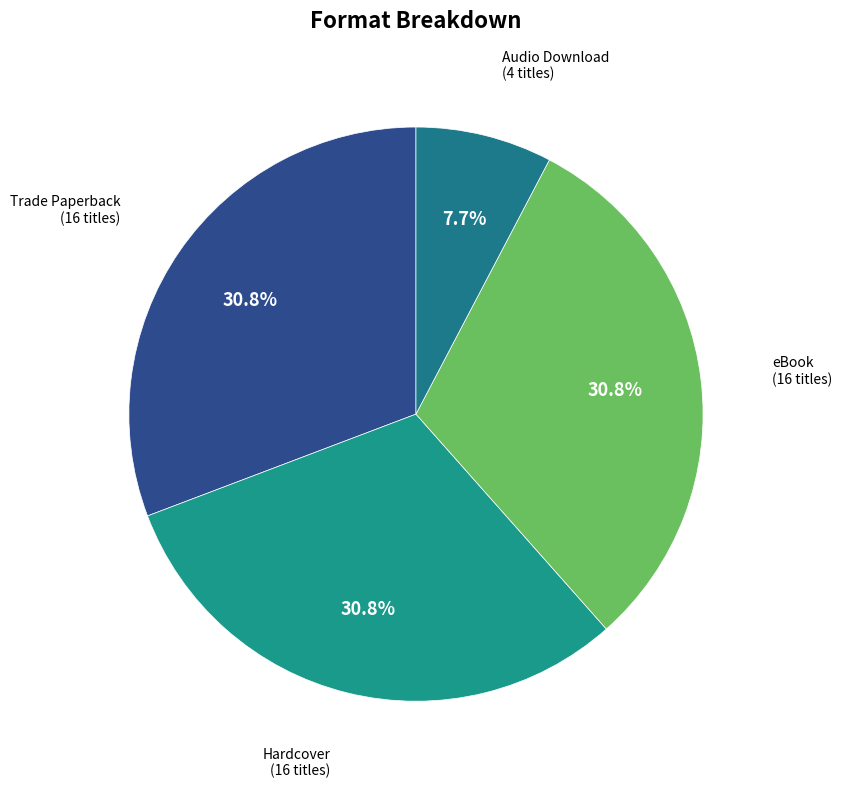

What percentage is NOT represented by Trade Paperback?

69.2%